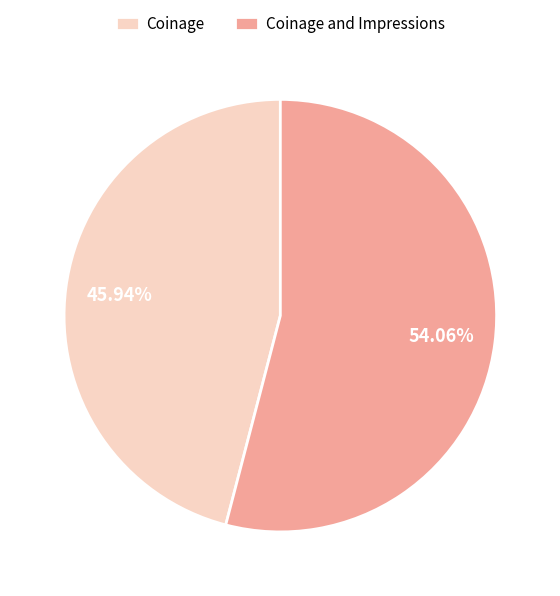

To the nearest percent, what portion does Coinage and Impressions represent?

54%